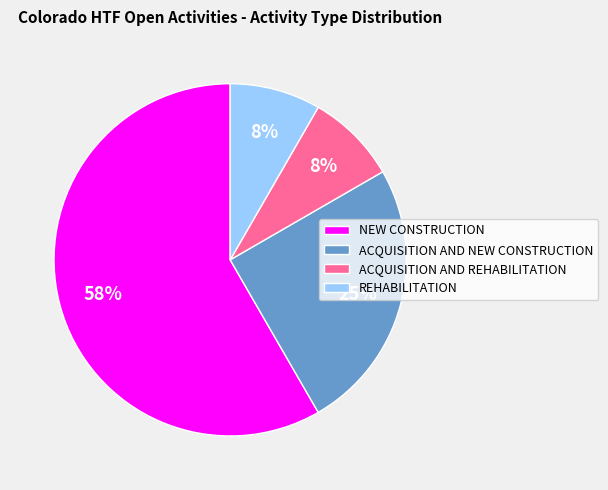

The NEW CONSTRUCTION slice represents 73% of the pie. True or false?

False